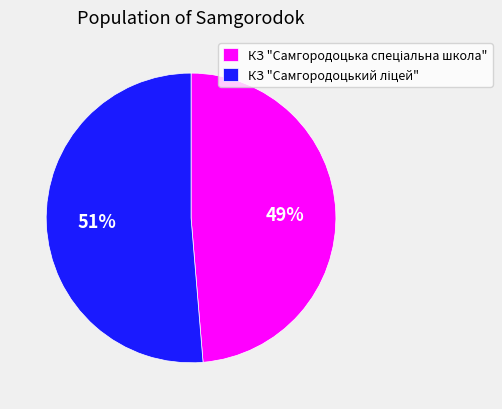

Is there any slice that represents more than half of the pie?

Yes